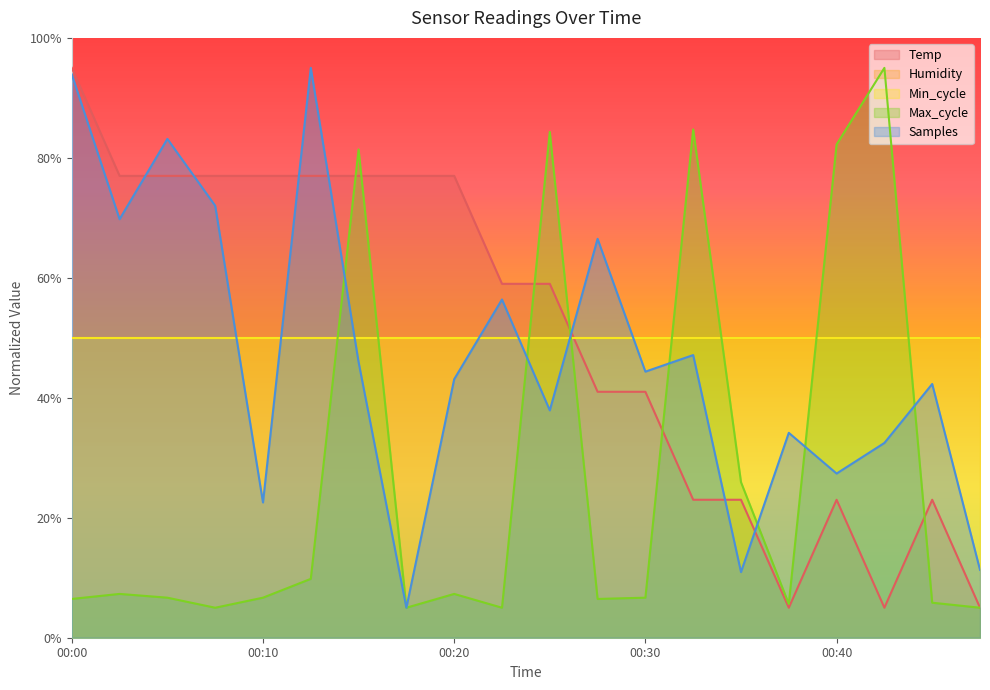

Does the chart display data point markers on the line(s)?

No